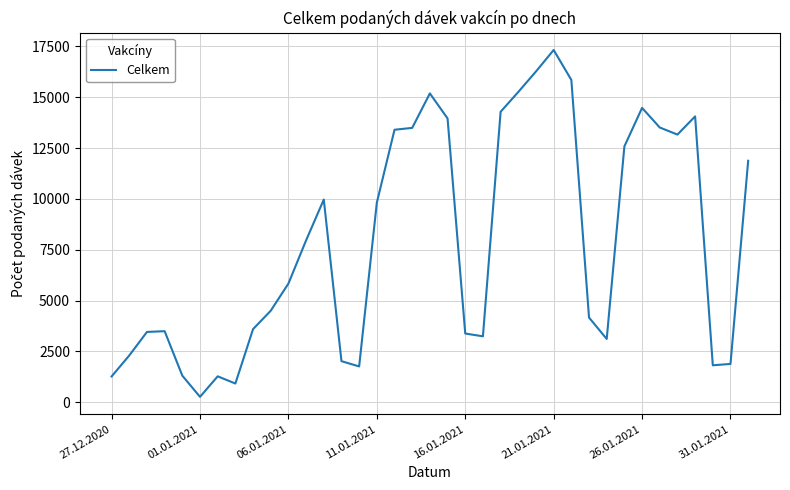

What is the maximum value shown in the chart?

17326